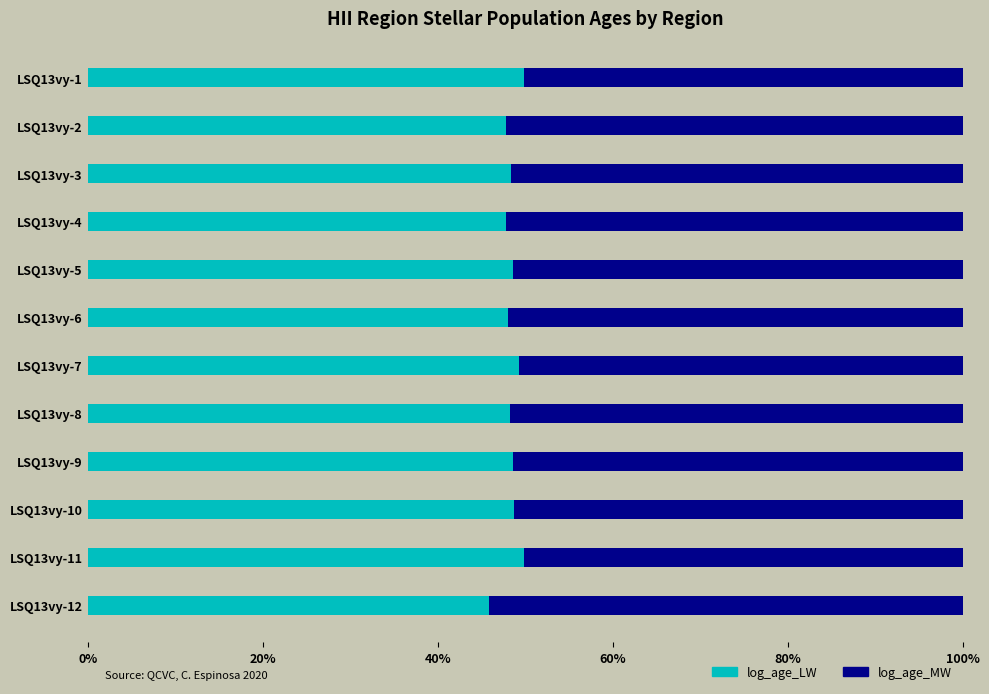

What are all the series names shown in the legend?

log_age_LW, log_age_MW